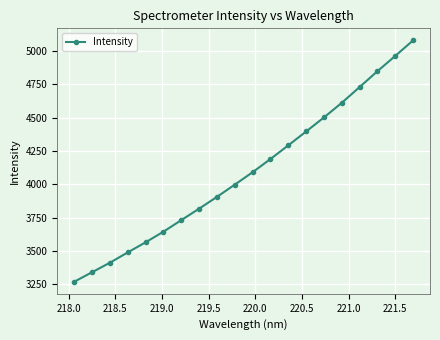

True or false: the data has more than 2 interior local peaks.

False